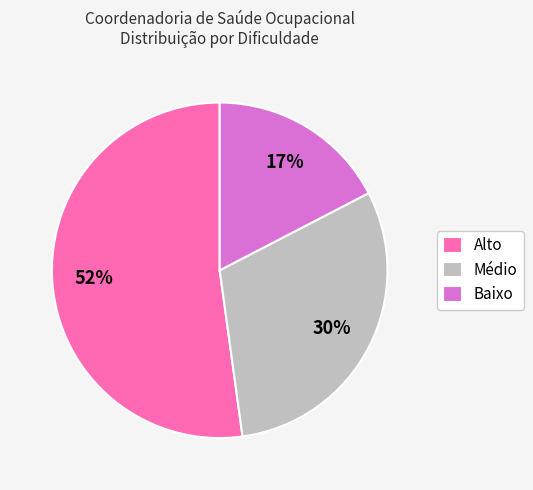

Rank the categories by value from lowest to highest.

Baixo, Médio, Alto